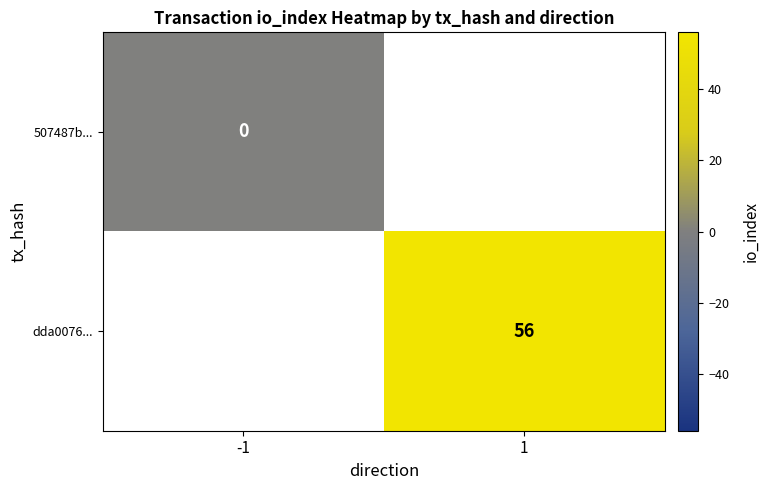

The value of dda0076... at 1 is 56. True or false?

True